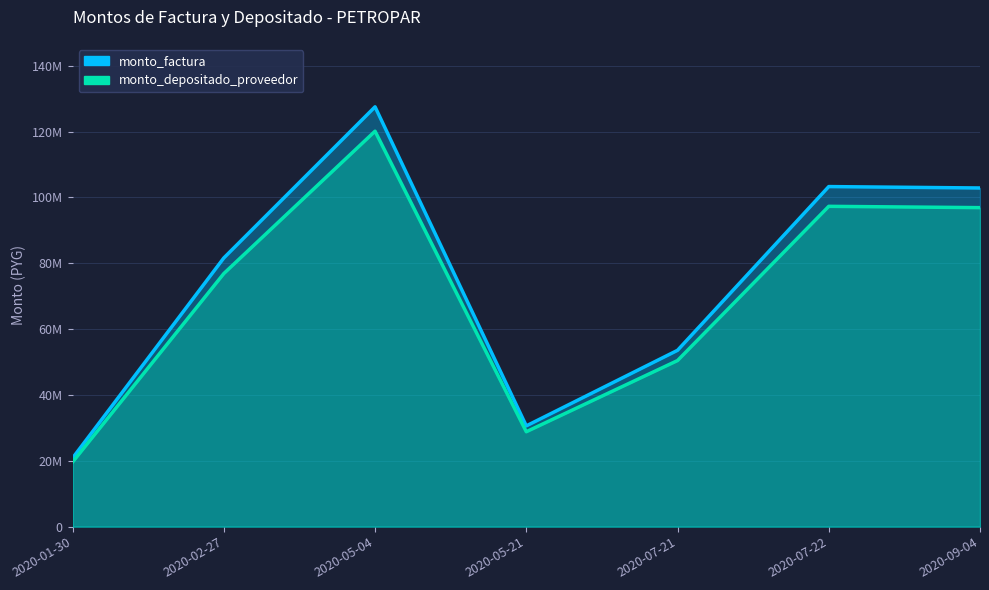

Read the monto_factura value at 2020-07-21.

53550000